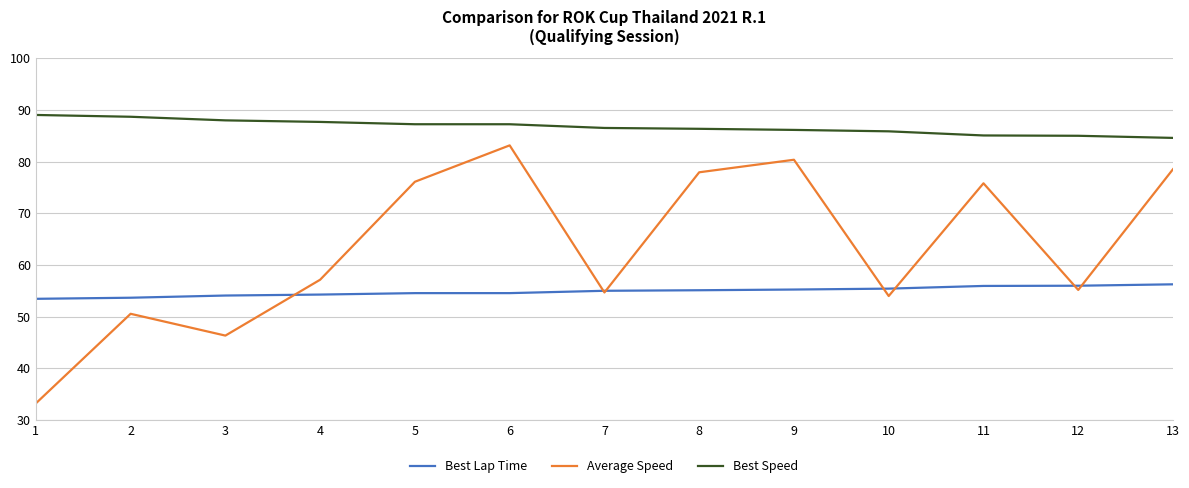

List the series in order of their overall mean, lowest first.

Best Lap Time, Average Speed, Best Speed